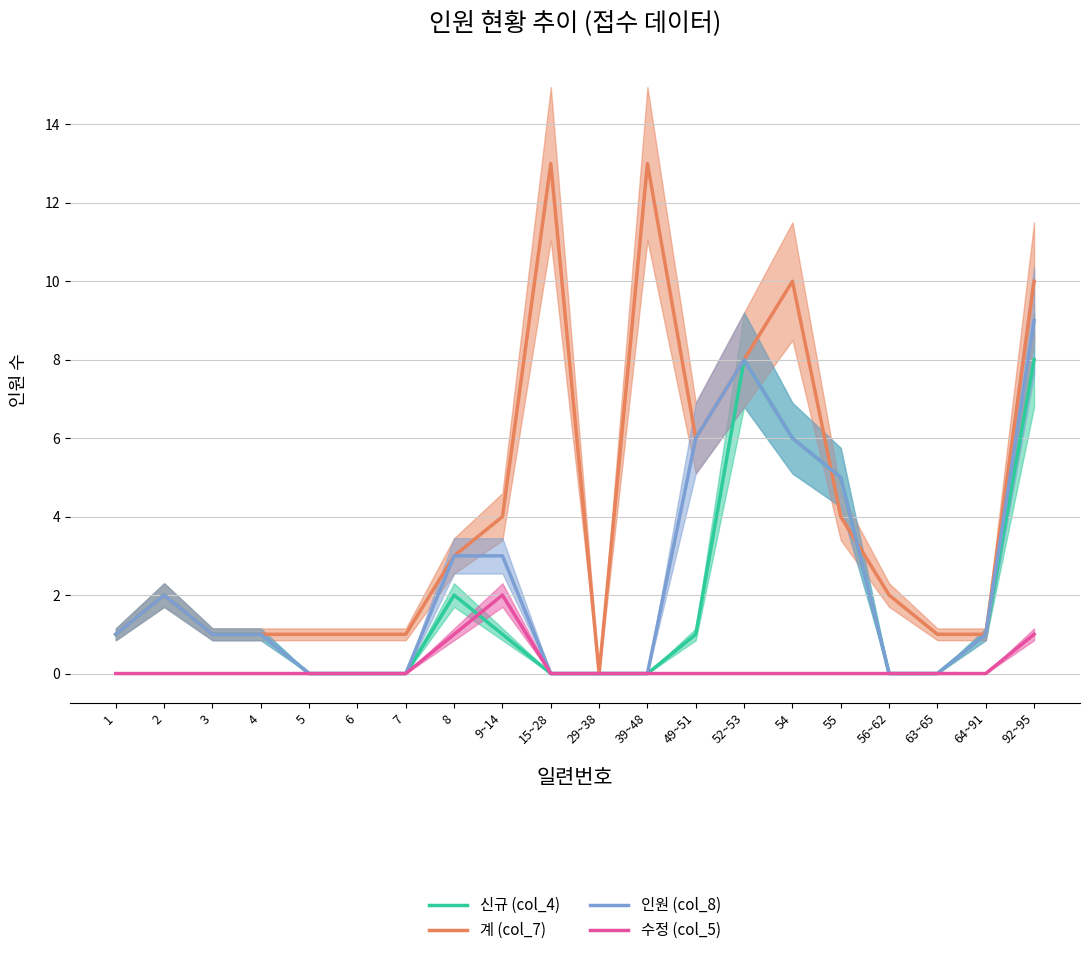

Reading right to left, list all the values displayed in this chart.

신규 (col_4): 92~95=8	64~91=1	63~65=0	56~62=0	55=5	54=6	52~53=8	49~51=1	39~48=0	29~38=0	15~28=0	9~14=1	8=2	7=0	6=0	5=0	4=1	3=1	2=2	1=1
계 (col_7): 92~95=10	64~91=1	63~65=1	56~62=2	55=4	54=10	52~53=8	49~51=6	39~48=13	29~38=0	15~28=13	9~14=4	8=3	7=1	6=1	5=1	4=1	3=1	2=2	1=1
인원 (col_8): 92~95=9	64~91=1	63~65=0	56~62=0	55=5	54=6	52~53=8	49~51=6	39~48=0	29~38=0	15~28=0	9~14=3	8=3	7=0	6=0	5=0	4=1	3=1	2=2	1=1
수정 (col_5): 92~95=1	64~91=0	63~65=0	56~62=0	55=0	54=0	52~53=0	49~51=0	39~48=0	29~38=0	15~28=0	9~14=2	8=1	7=0	6=0	5=0	4=0	3=0	2=0	1=0